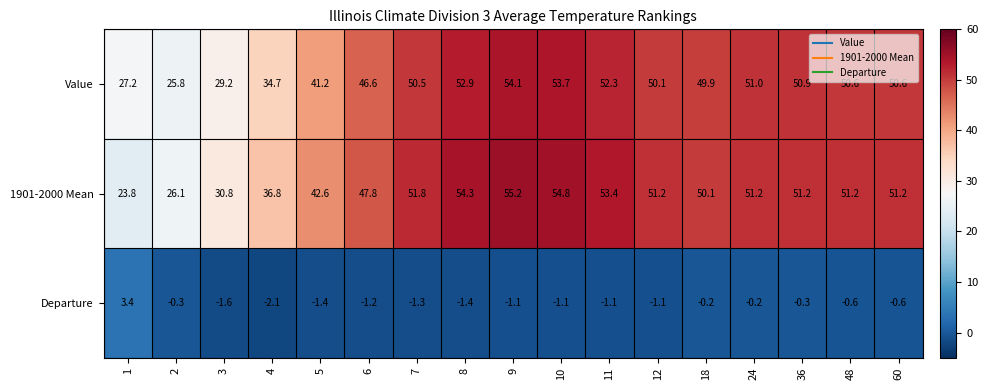

What is the sum of the Value values at 2 and 1?

53.0